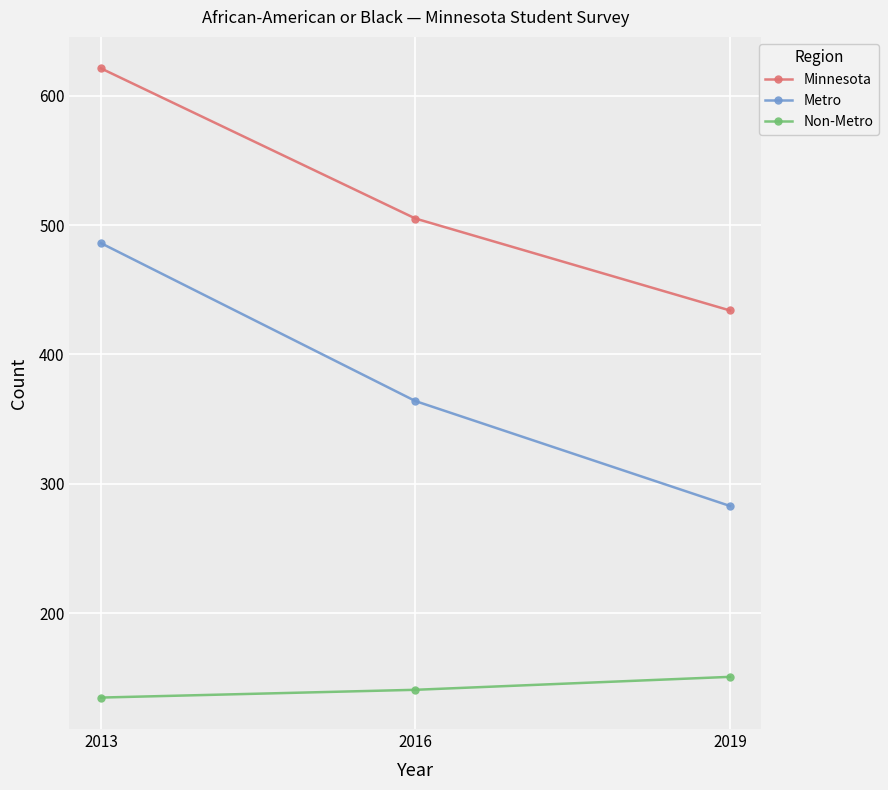

True or false: Metro has a value of 486 at 2013.

True